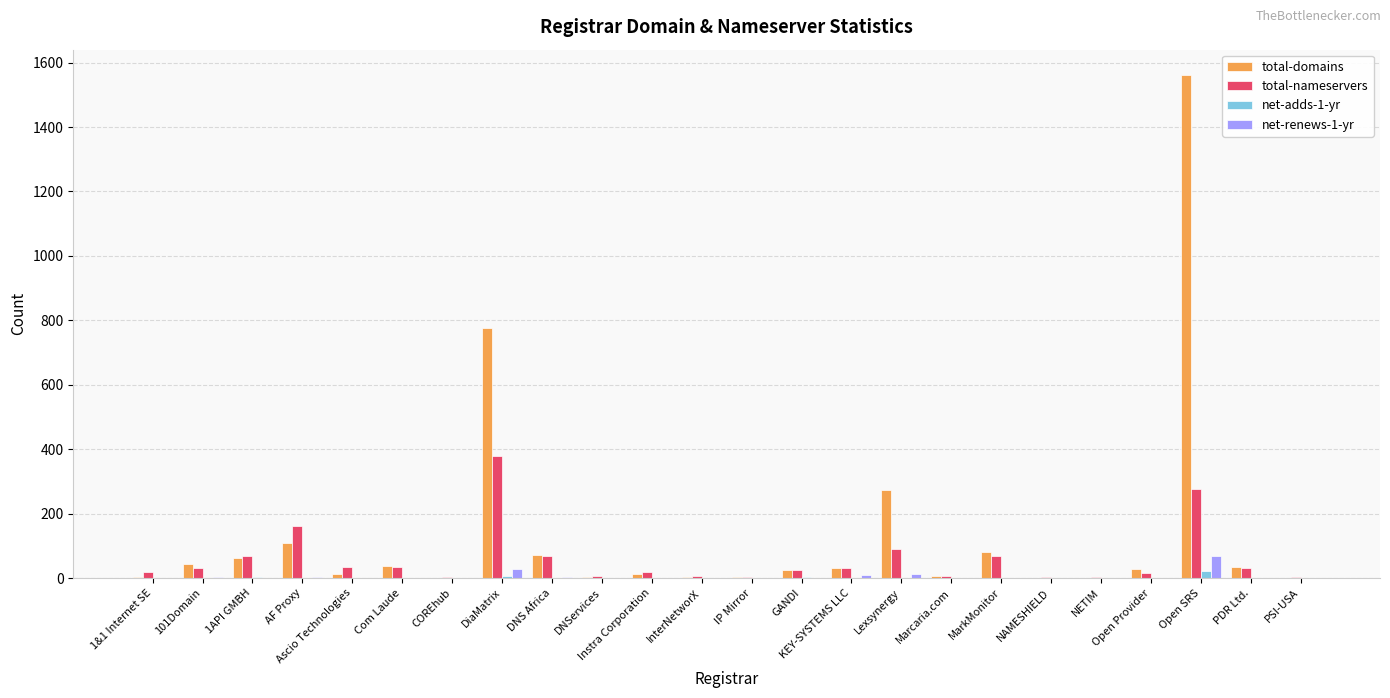

Which series has the widest spread of values?

total-domains